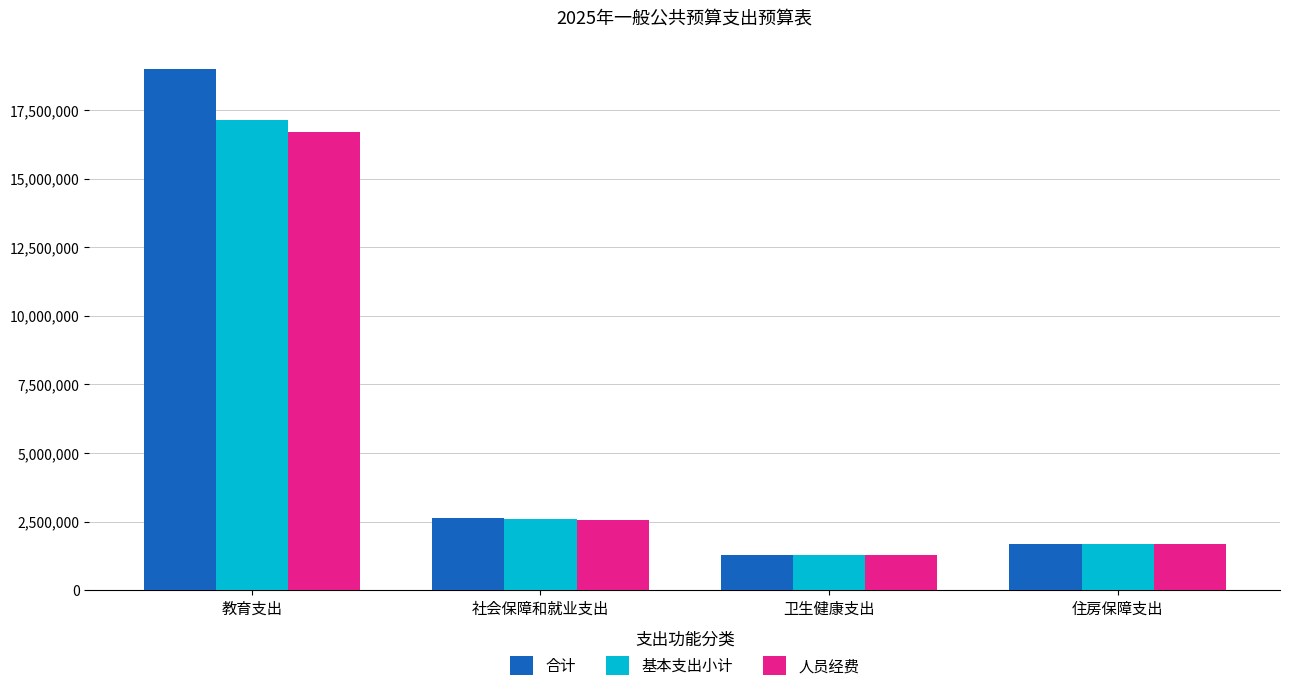

Reading left to right, what are all the values shown in this chart?

合计: 18991724.0	2623493.3	1298090.1	1675704.0
基本支出小计: 17119348.0	2579129.3	1298090.1	1675704.0
人员经费: 16701821.4	2549129.3	1298090.1	1675704.0